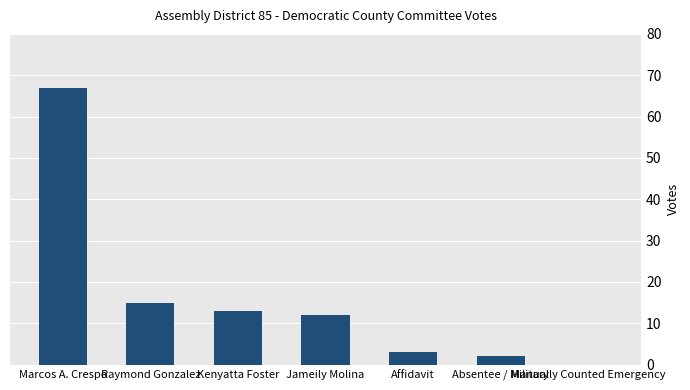

What is the sum of all values?

112